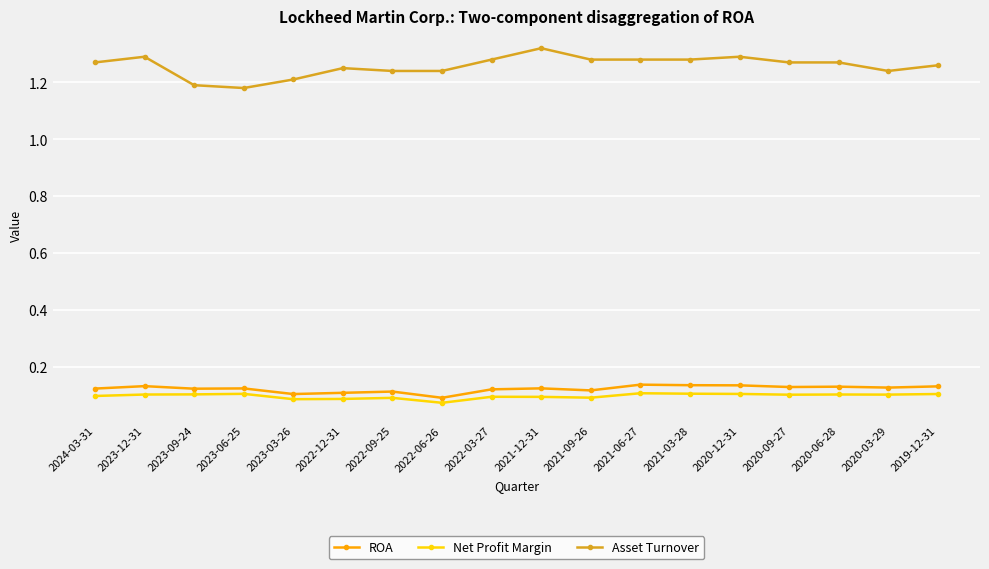

True or false: Net Profit Margin and Asset Turnover intersect in this chart.

False